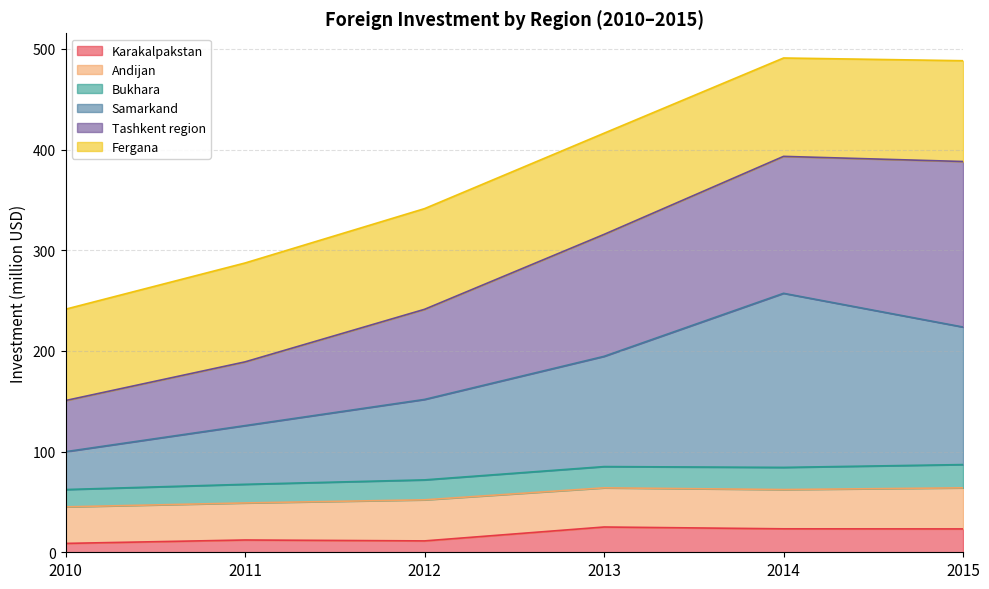

How many interior local peaks does the Bukhara series have?

1